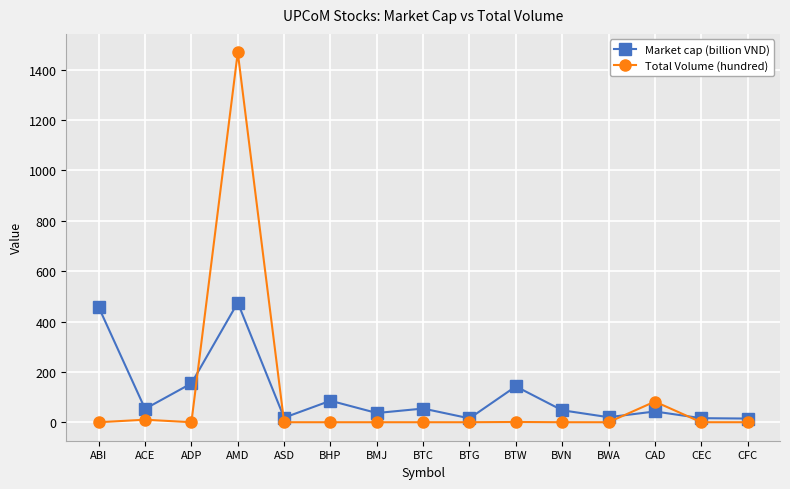

What is the maximum value shown in the chart?

1469.0